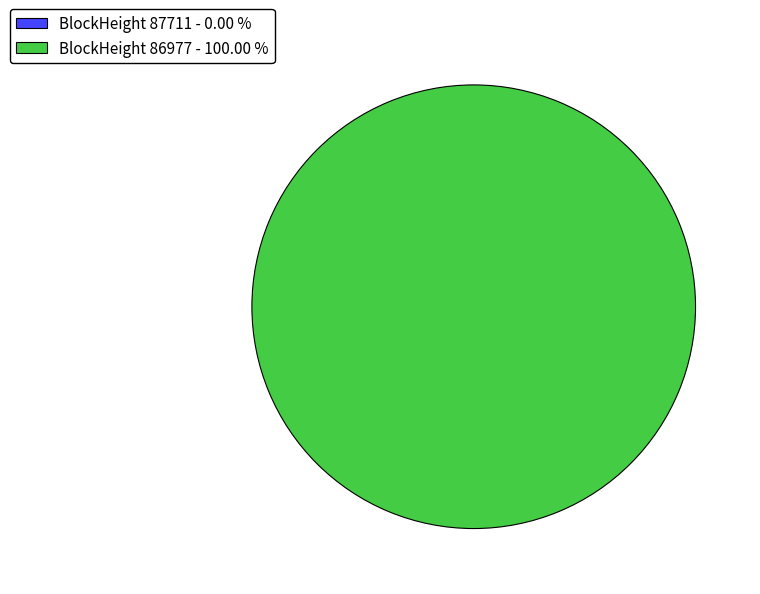

Rank the categories by value from highest to lowest.

86977, 87711